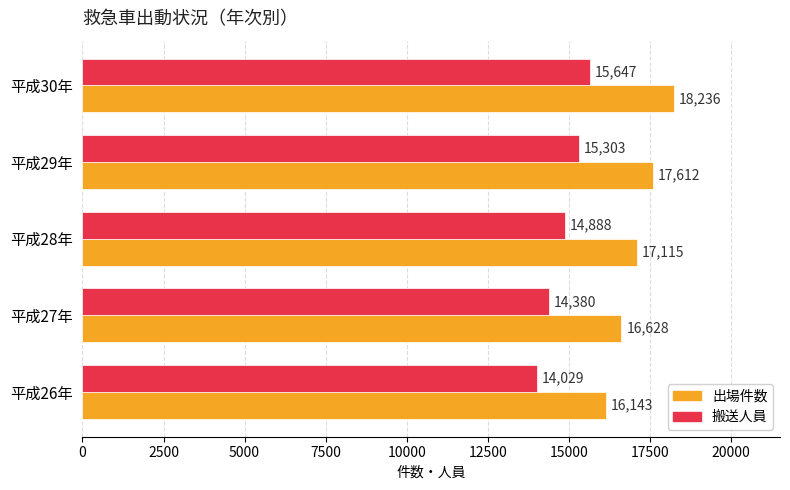

Which series has the largest total across all categories?

出場件数